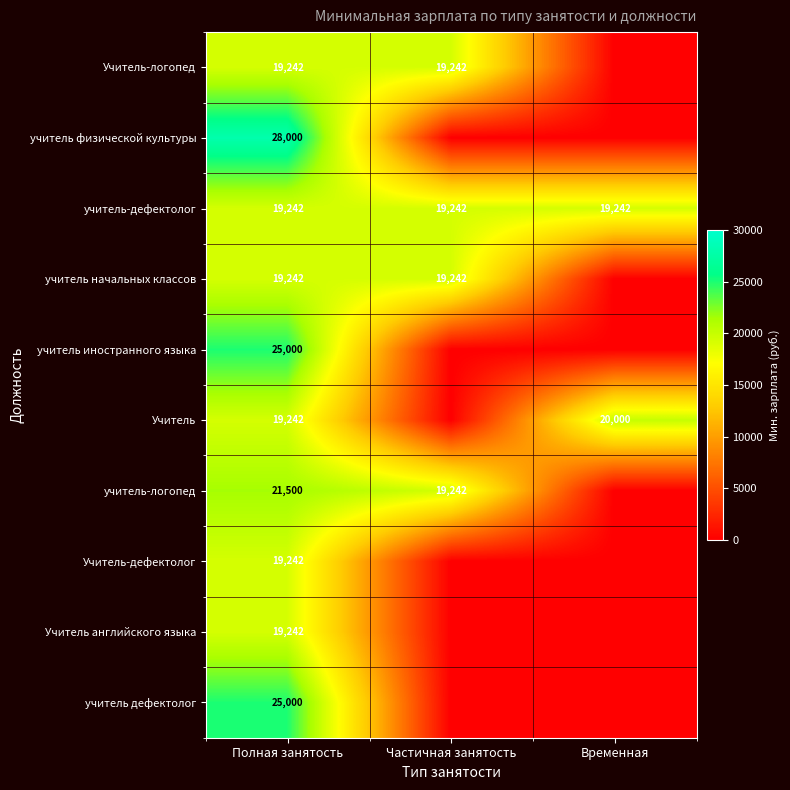

What is the average value of the учитель-дефектолог series?

19242